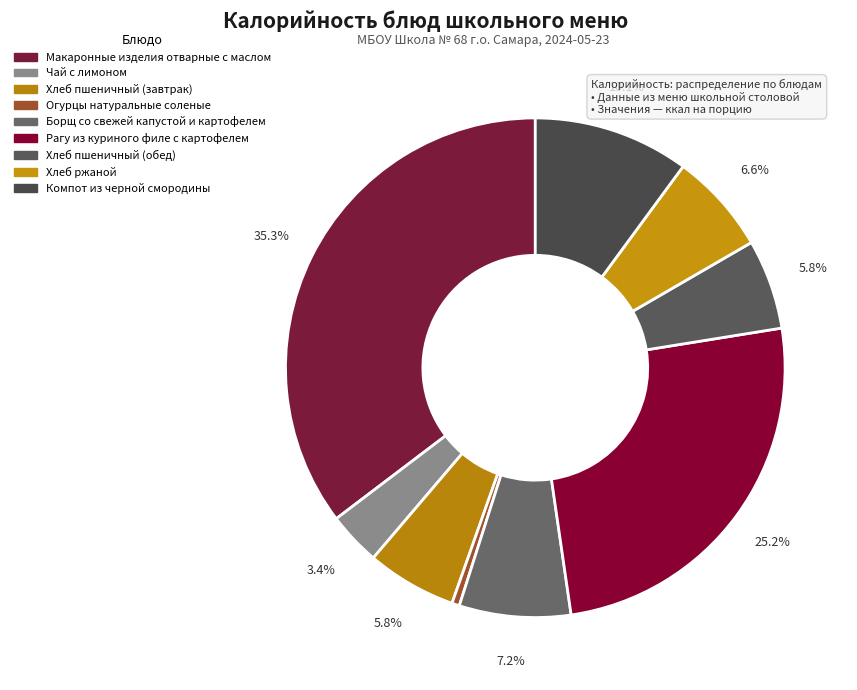

What is the change in value from Хлеб пшеничный (завтрак) to Хлеб ржаной?

+9